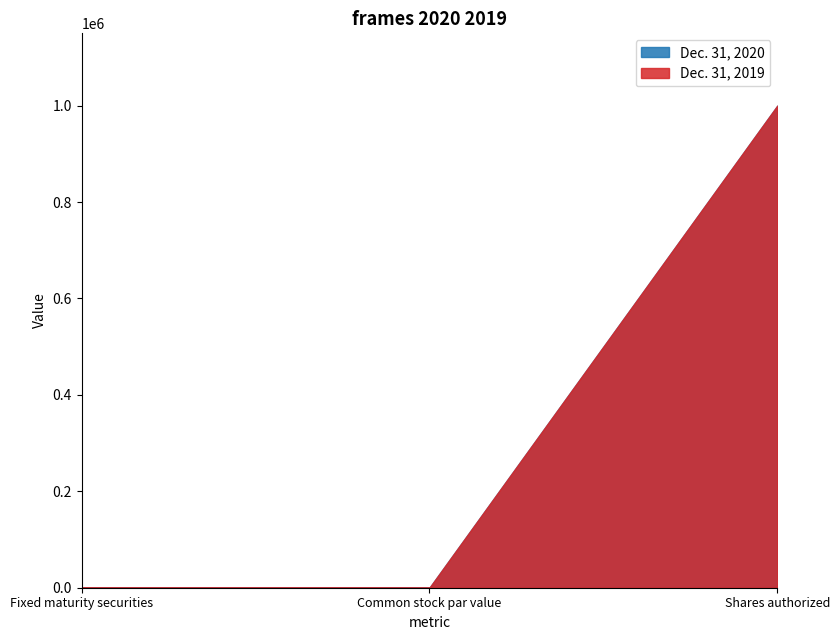

At which category is the sum across all series the highest?

Shares authorized